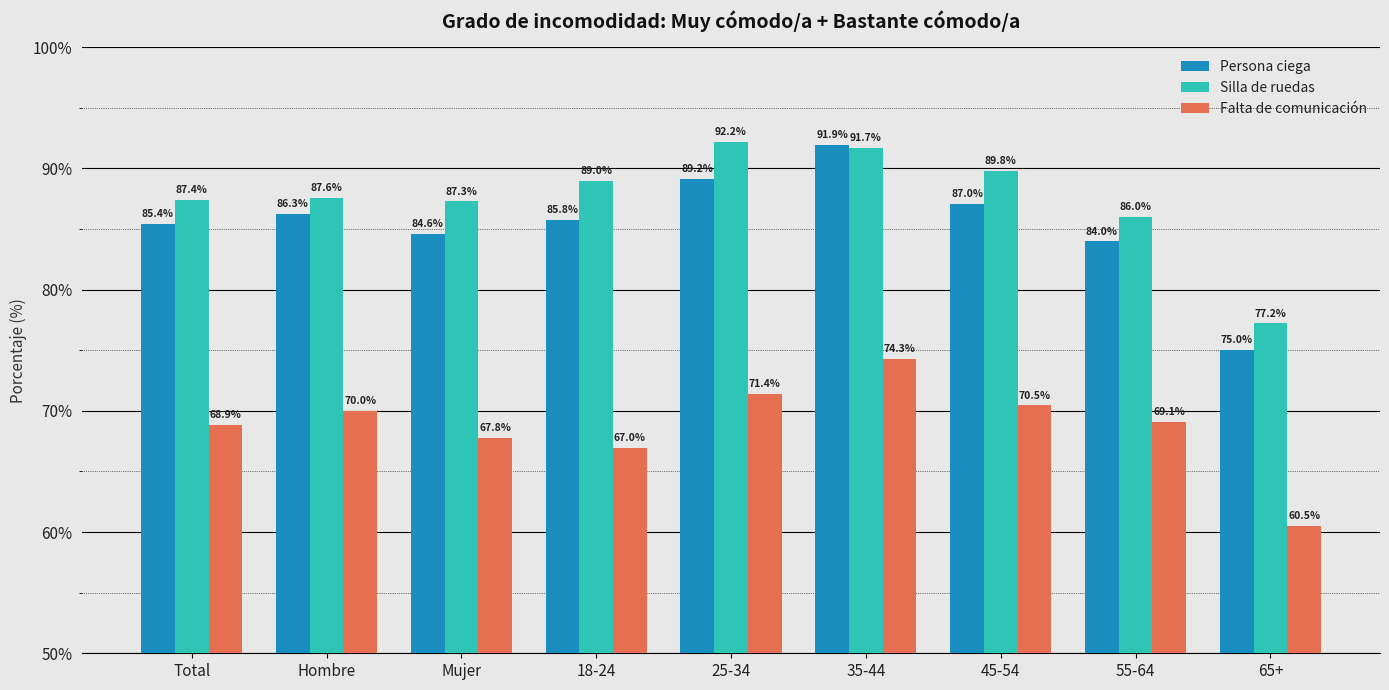

What is the difference between the maximum and minimum values in the Silla de ruedas series?

15.0